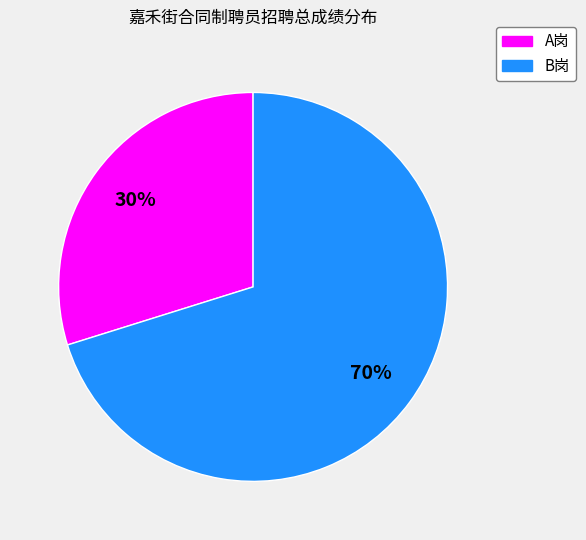

Do B岗 and A岗 together represent more than half of the pie?

Yes